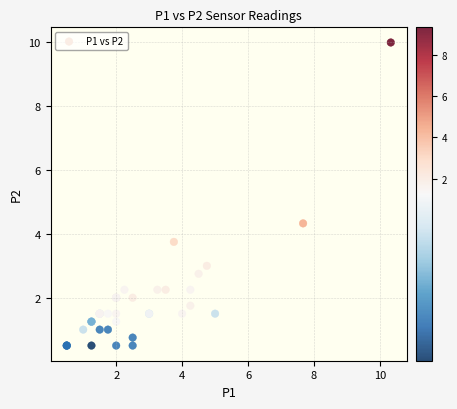

What Y value in the scatter plot is closest to 5?

4.3